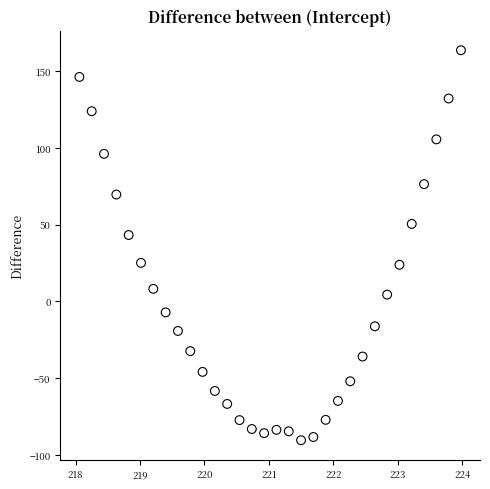

What is the range of X values (max minus min)?

5.9